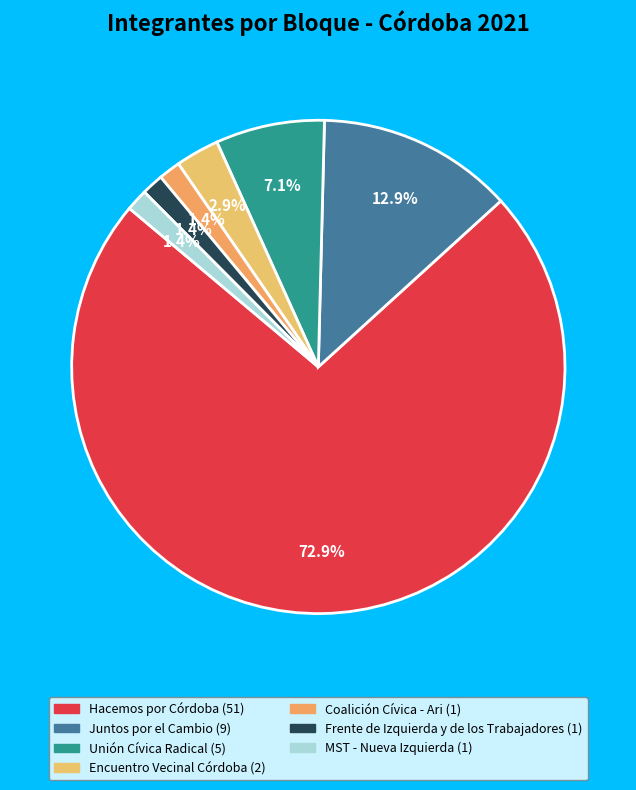

Is it true that Hacemos por Córdoba is 73% of the pie?

True